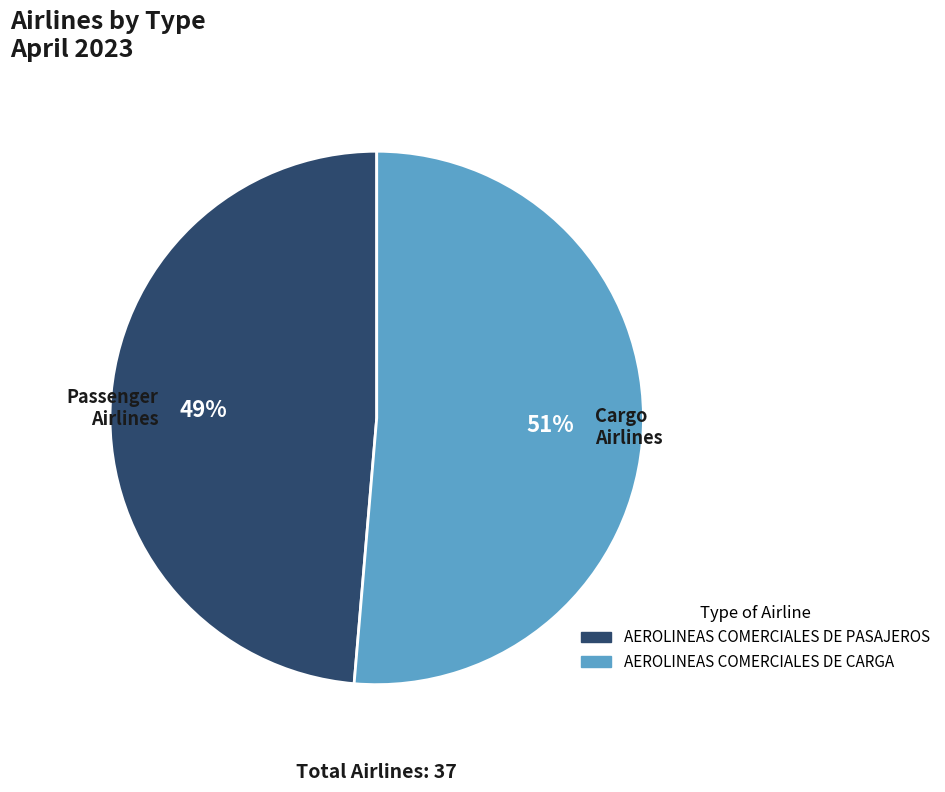

Does any single category account for the majority?

Yes